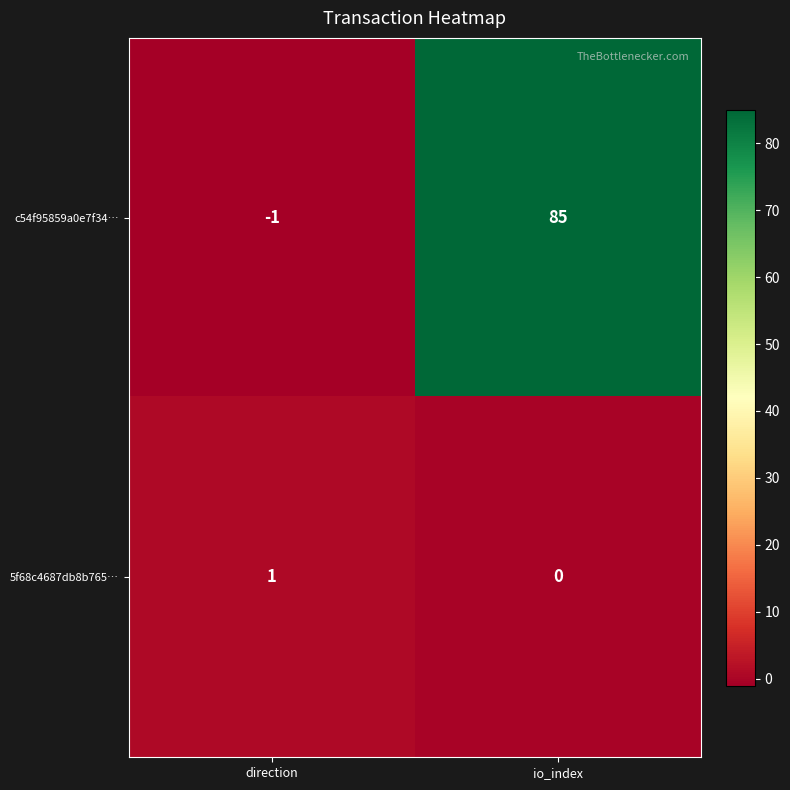

What is the greatest value displayed?

85